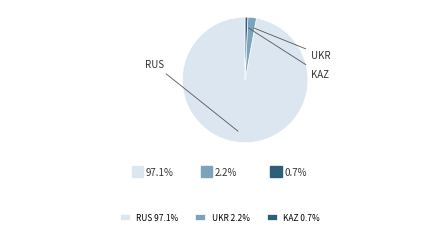

How many slices are in this pie chart?

3